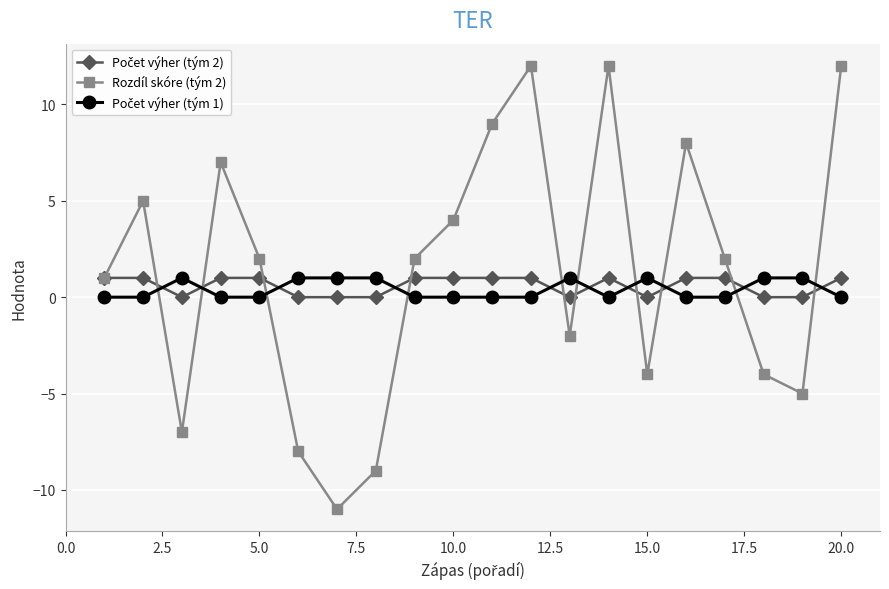

What is the maximum value shown in the chart?

12